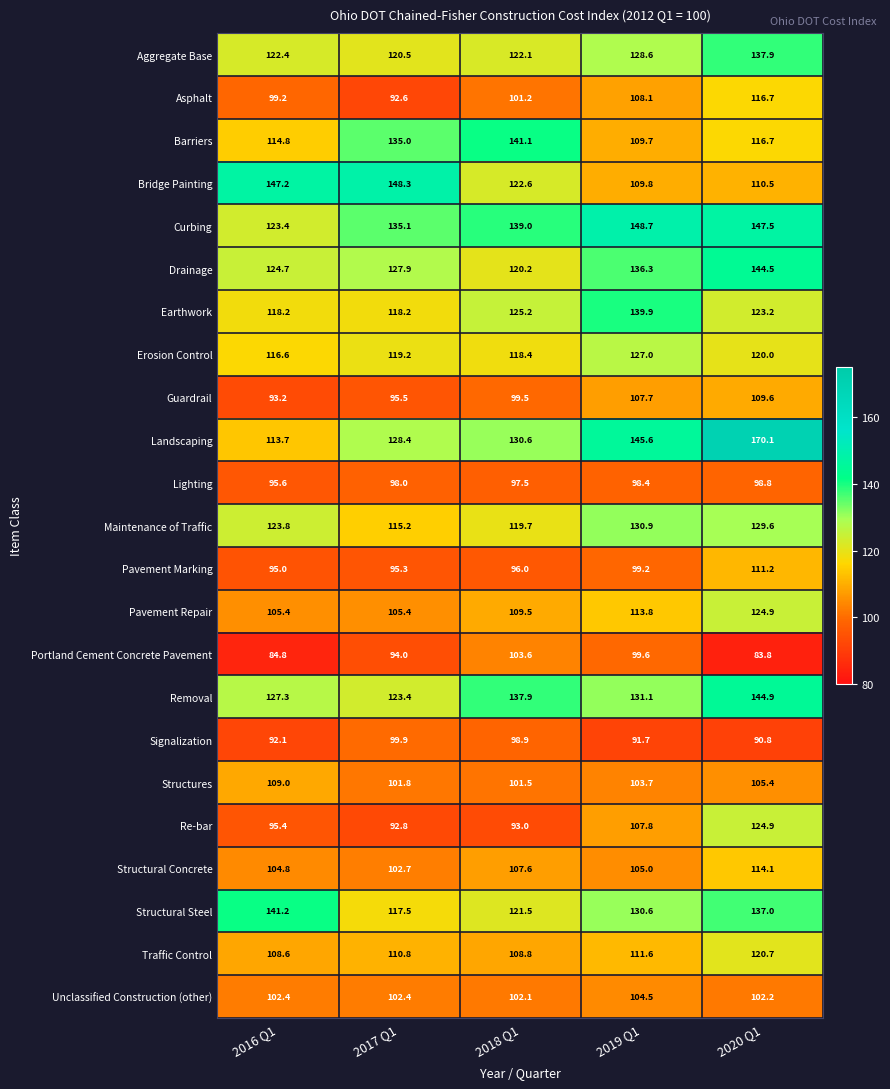

What is the sum of all Maintenance of Traffic values?

619.2